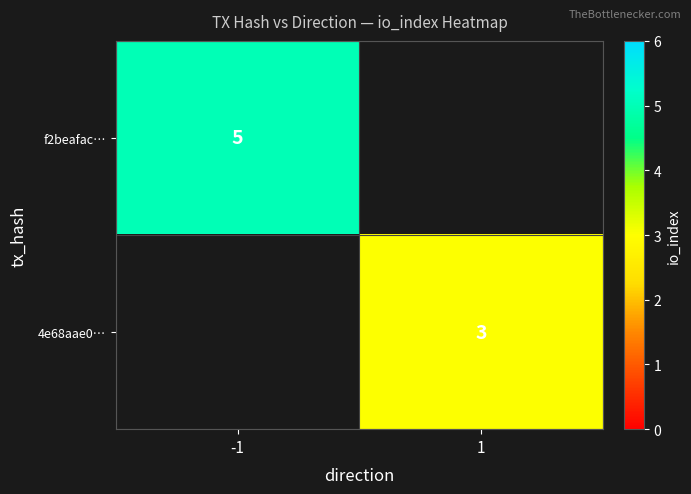

Is it true that f2beafac… equals 2 at -1?

False